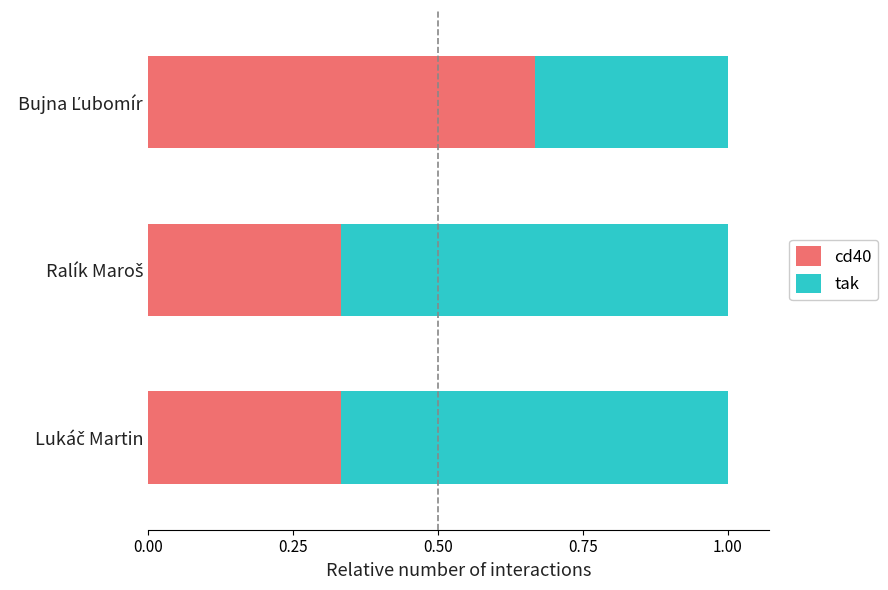

What is the sum of all cd40 values?

1.3